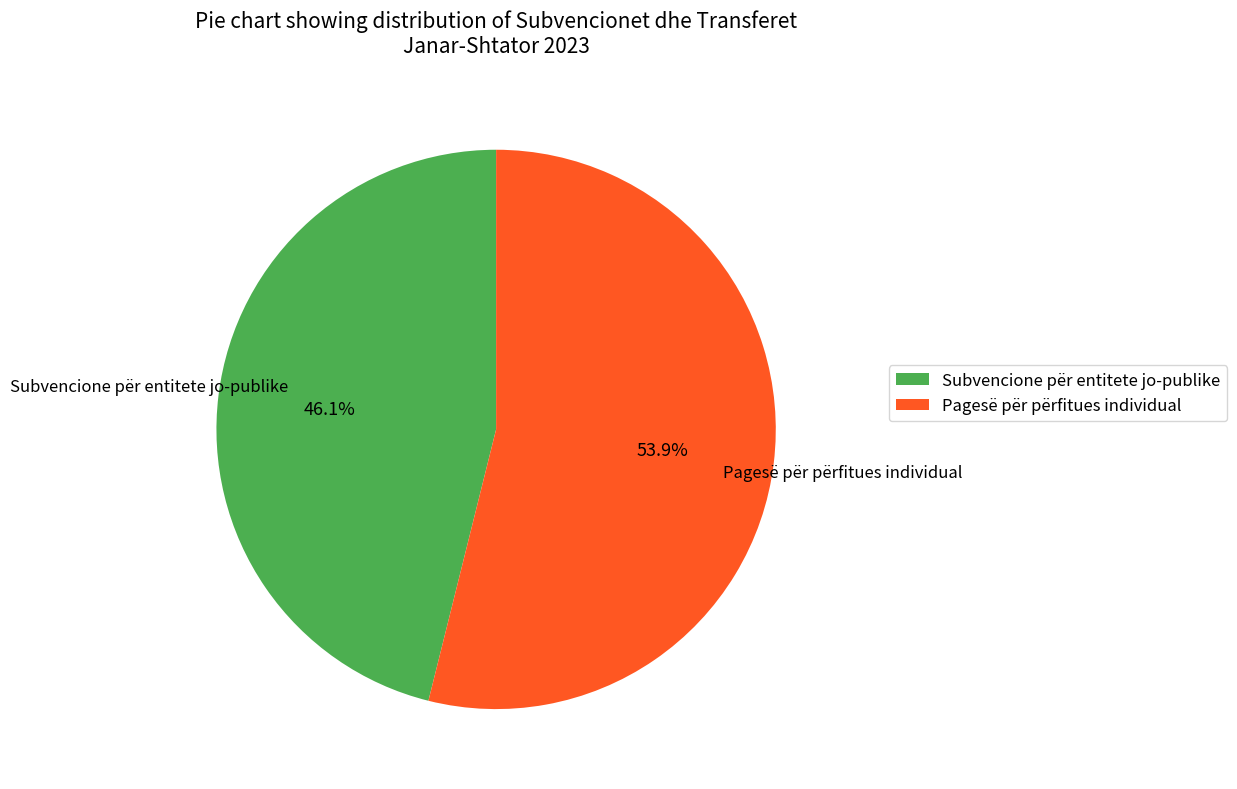

Does Subvencione për entitete jo-publike account for over 50% of the chart?

No